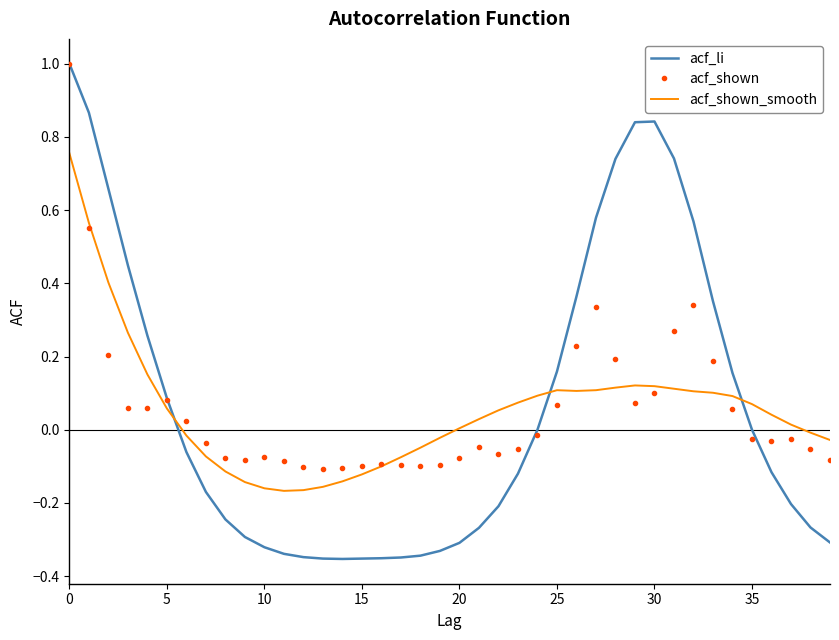

What is the highest value of the acf_li series?

1.0